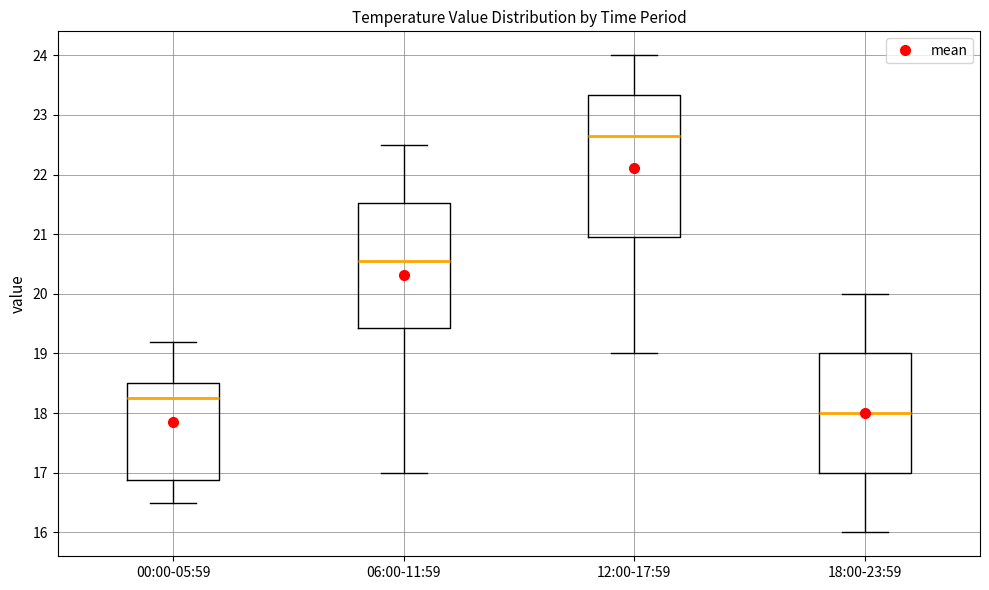

Where is the upper edge of the box for 12:00-17:59 on the y-axis? The values are not printed on the chart, so give them approximately, as read against the axis.

23.3